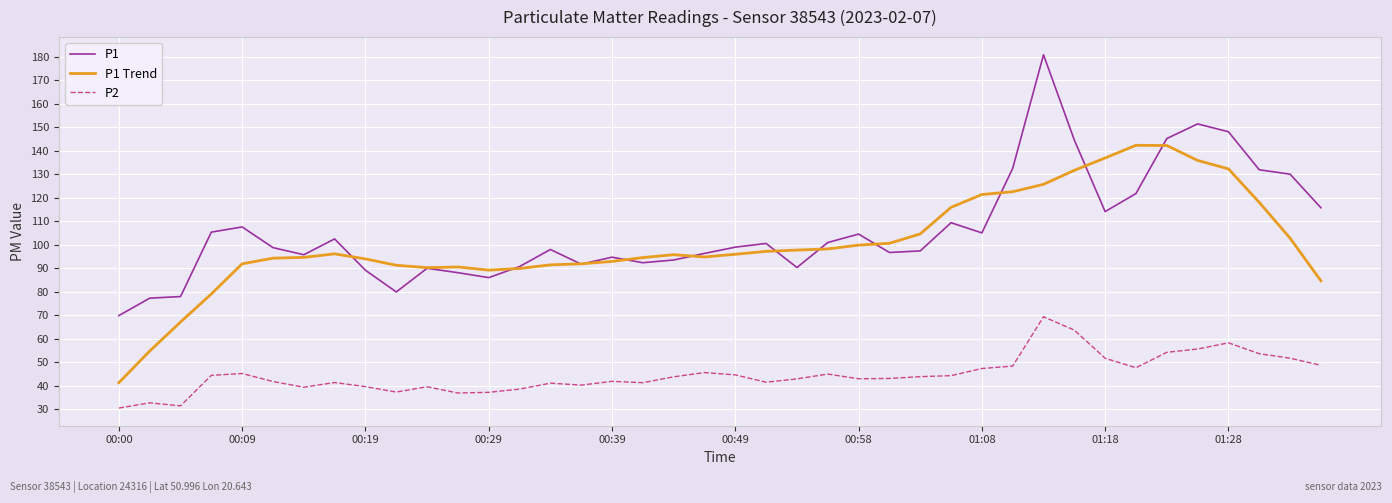

After their last crossing, which series has the higher values: P1 or P1 Trend?

P1